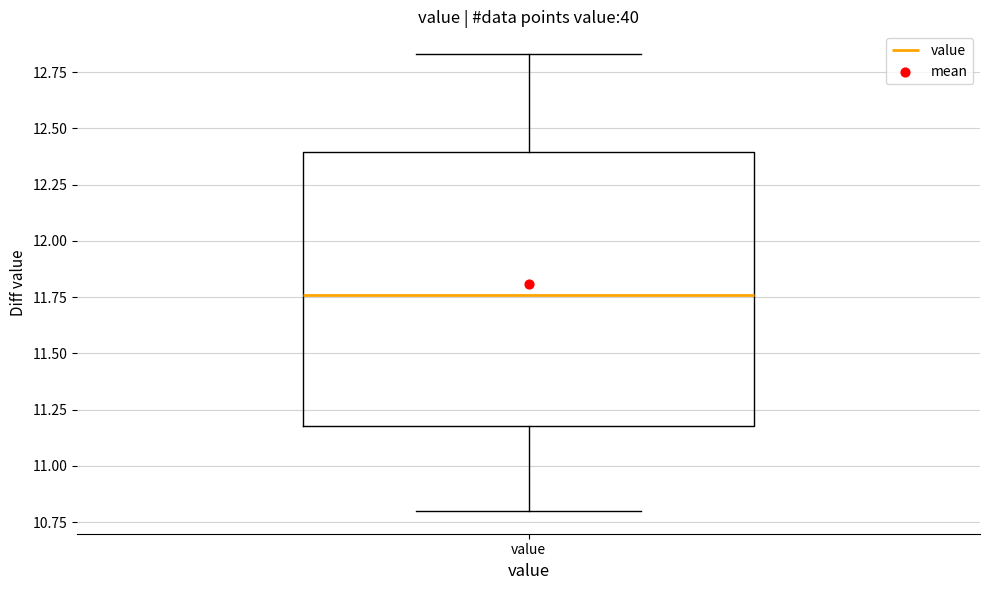

Transcribe this box plot: give where the median line is, the range the box spans, and where the two whiskers end, as read against the y-axis. The values are not printed on the chart, so give them approximately, as read against the axis.

median 11.75, box 11.20 to 12.40, whiskers 10.80 to 12.85